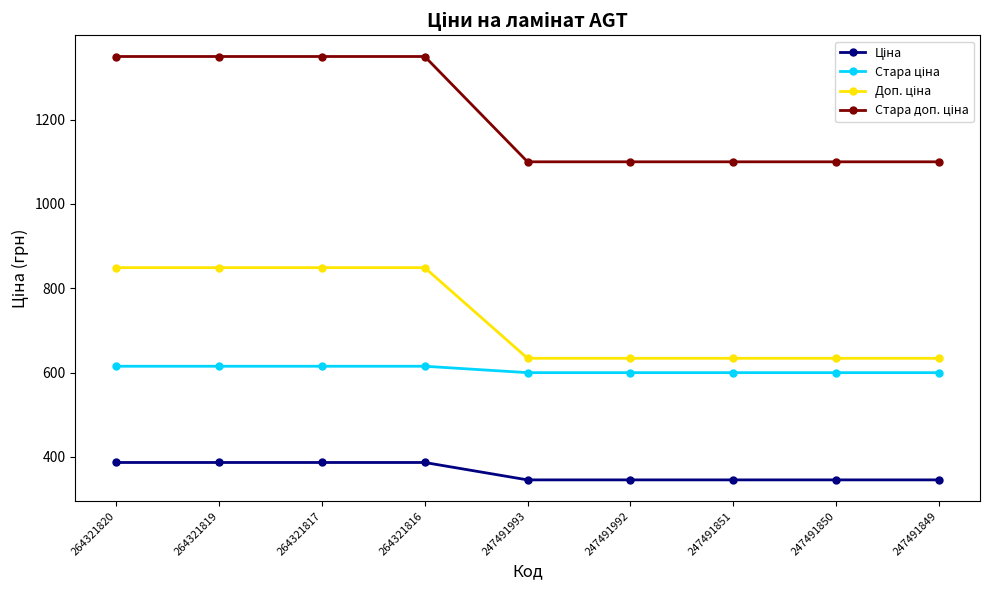

What is the total value across all series at 247491992?

2679.5